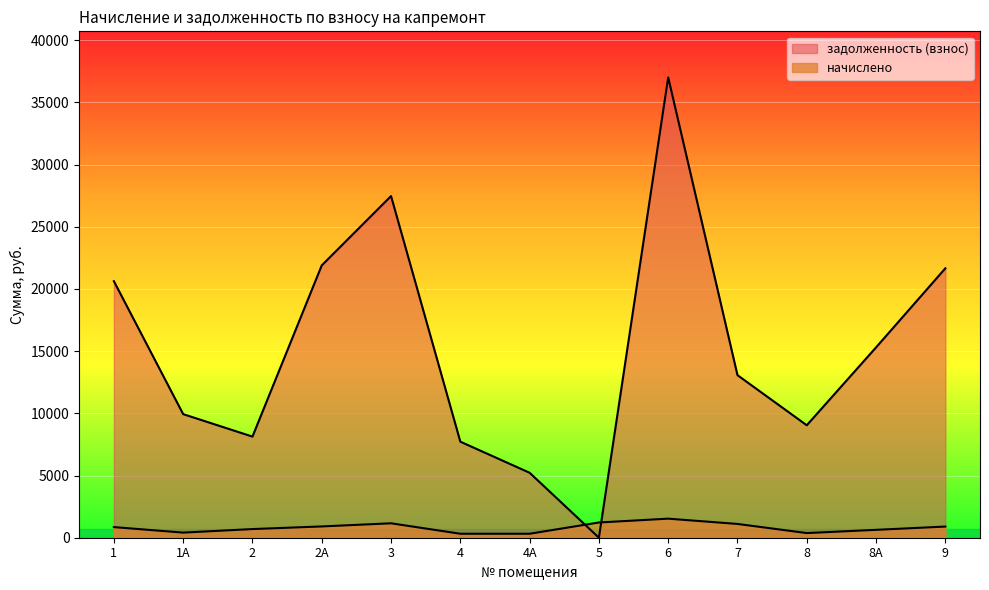

Which series has the widest spread of values?

задолженность (взнос)